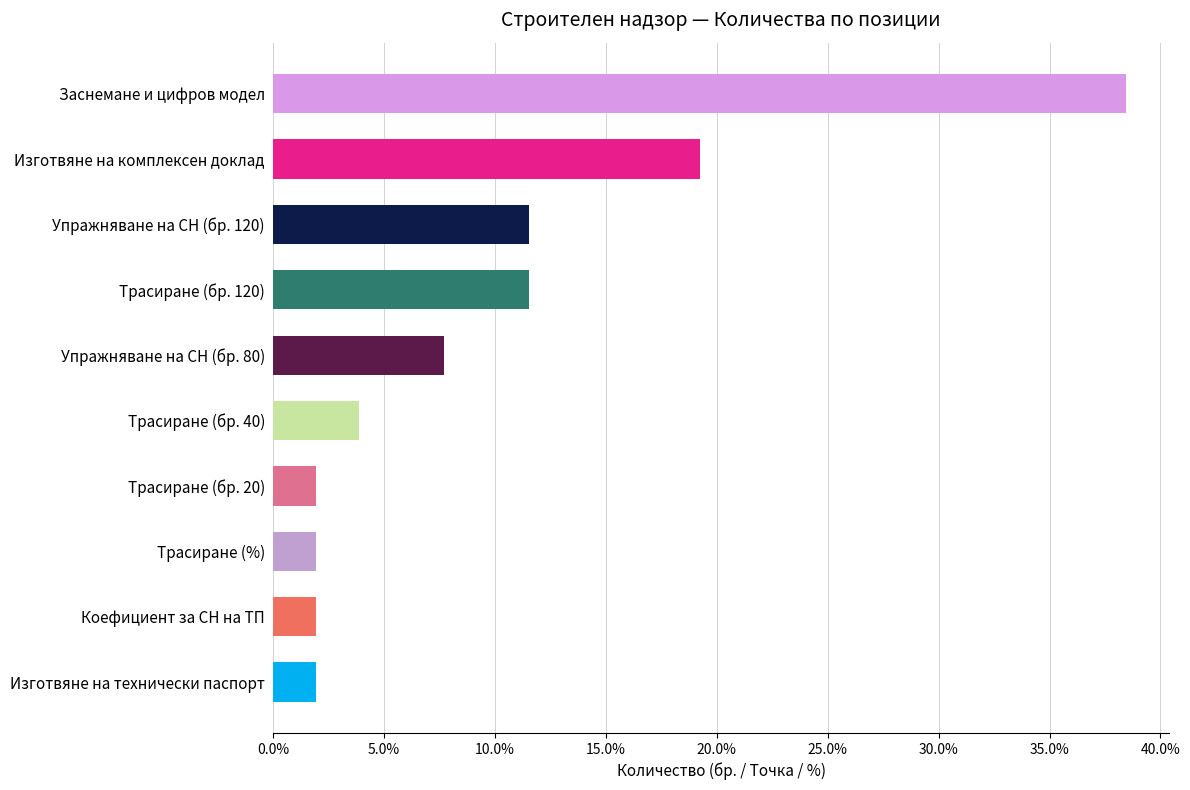

Are the bars horizontal?

Yes